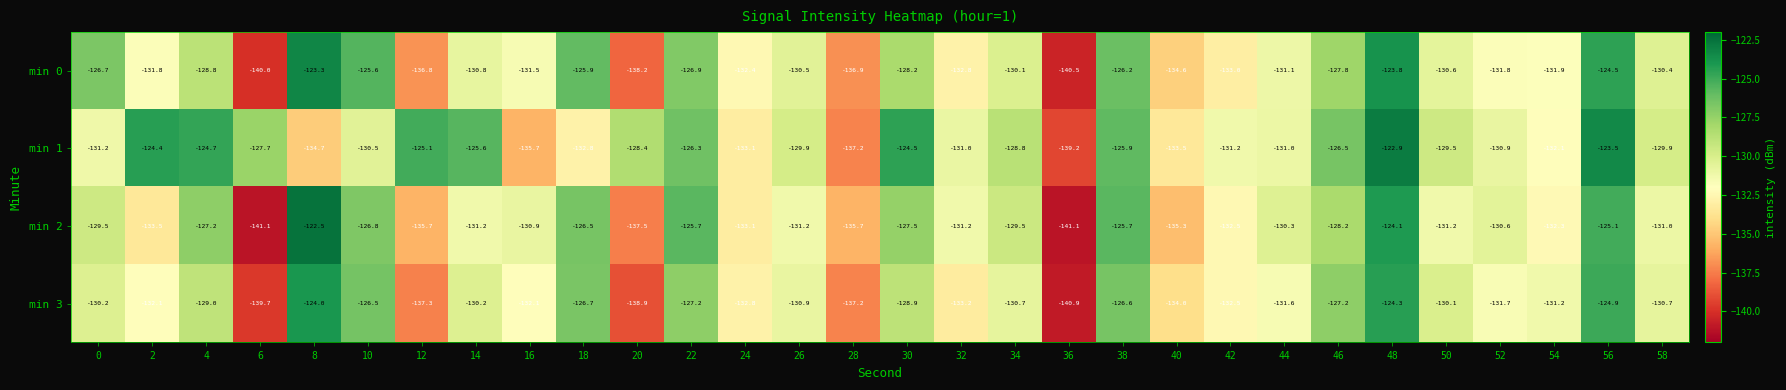

Is it true that min 0 equals -126.2 at 38?

True